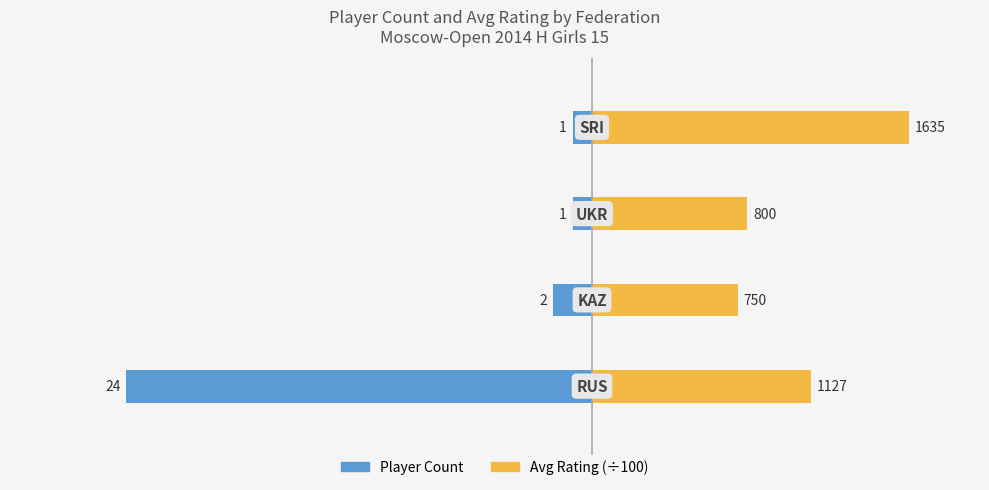

What is the difference between the Avg Rating (÷100) values at 2 and 3?

8.4